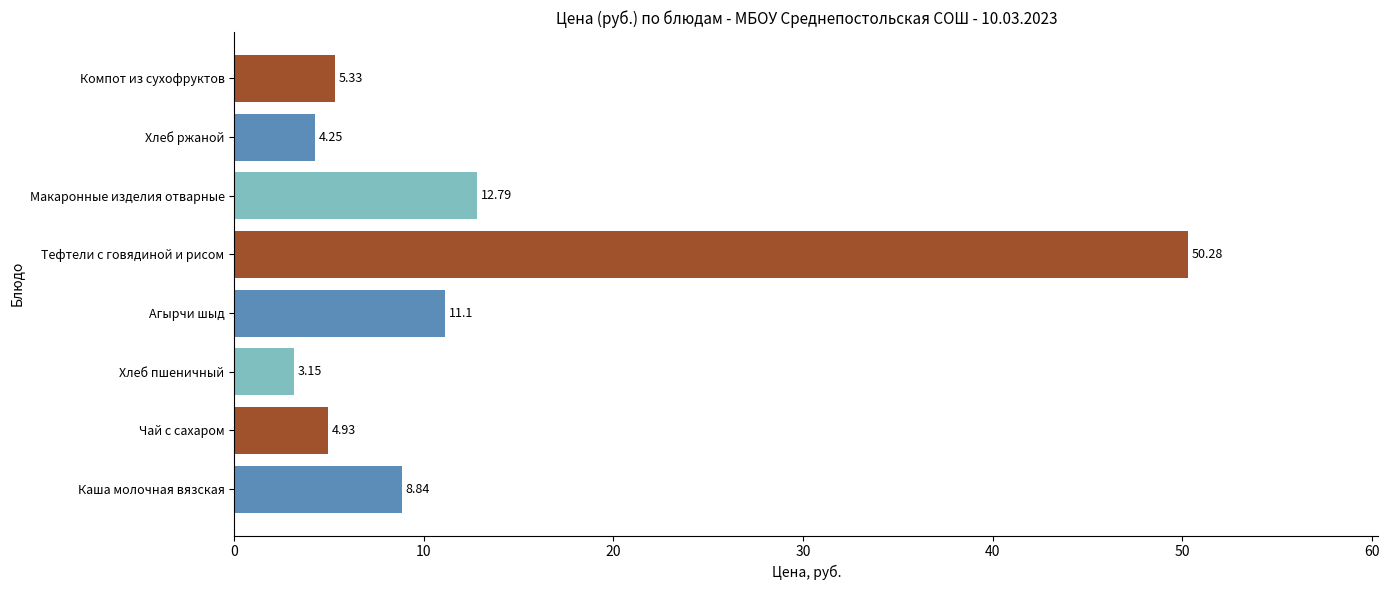

What is the average value?

12.6